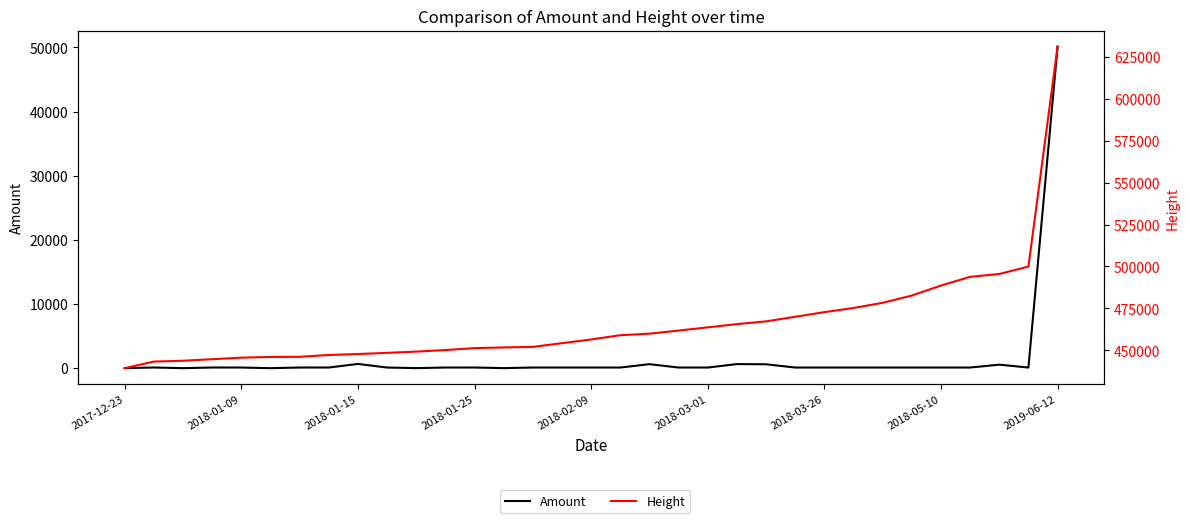

What is the sum of the Amount values at 28 and 26?

200.2